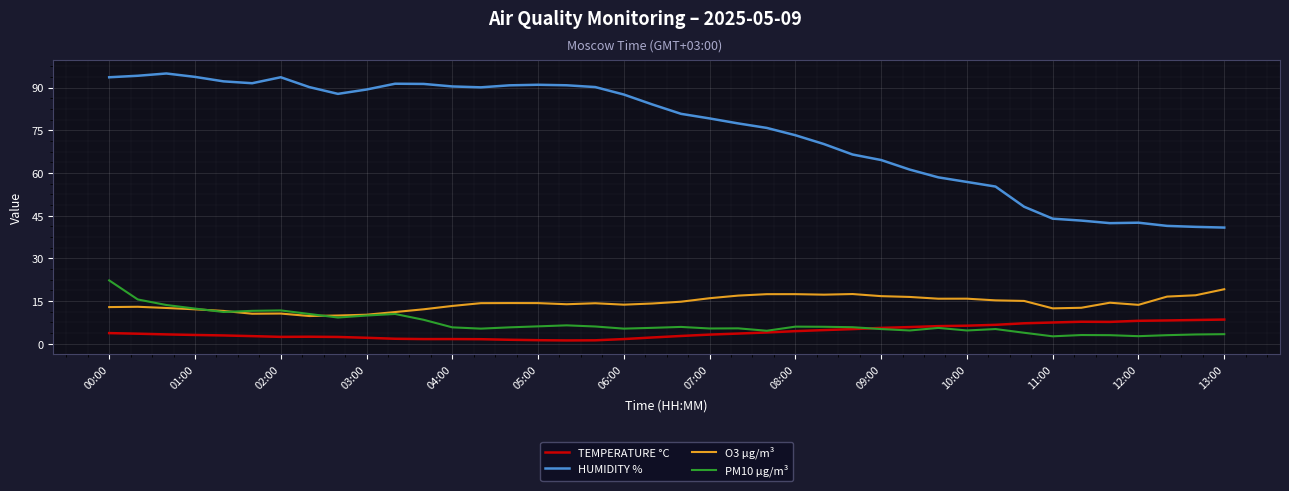

Which series has the largest total across all categories?

HUMIDITY %